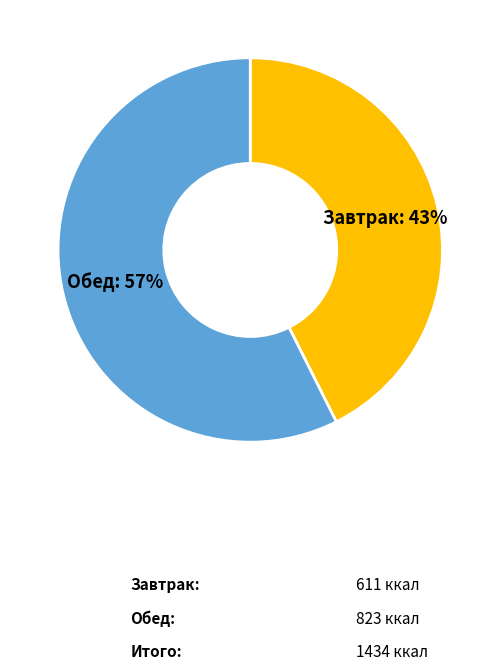

Rank the categories by value from lowest to highest.

Завтрак, Обед